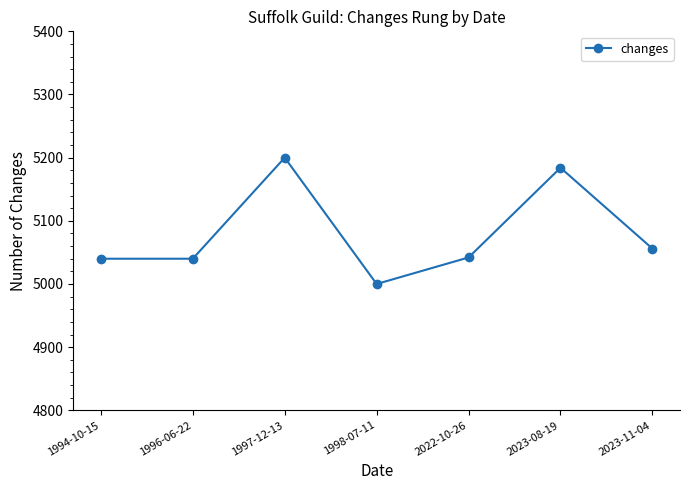

How many points are higher than both their immediate neighbors (excluding endpoints)?

2